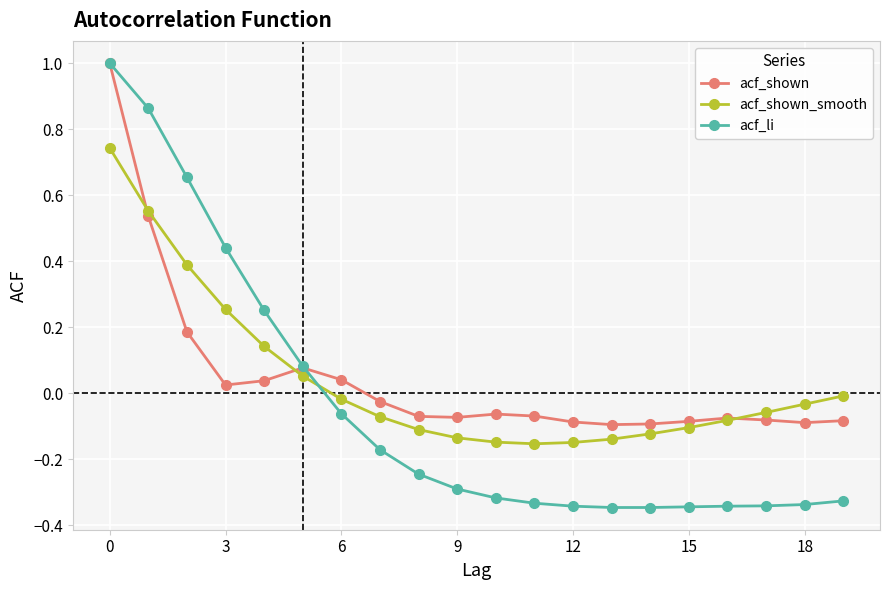

What is the highest value of the acf_shown series?

1.0